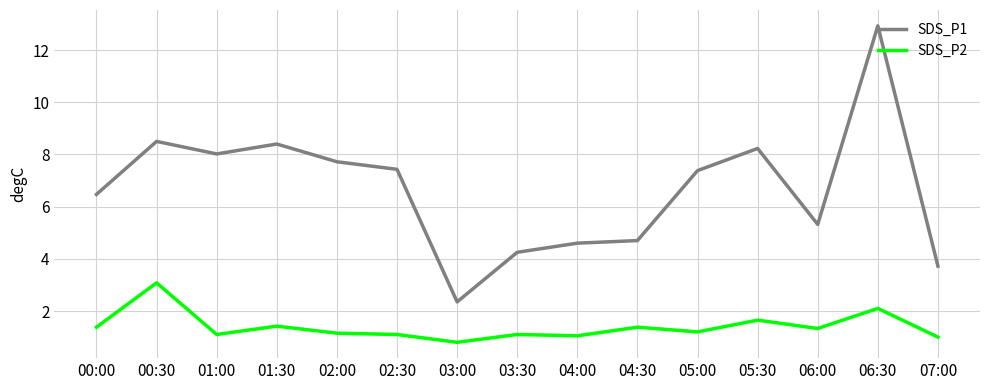

True or false: SDS_P1 has a value of 4.6 at 04:00.

True